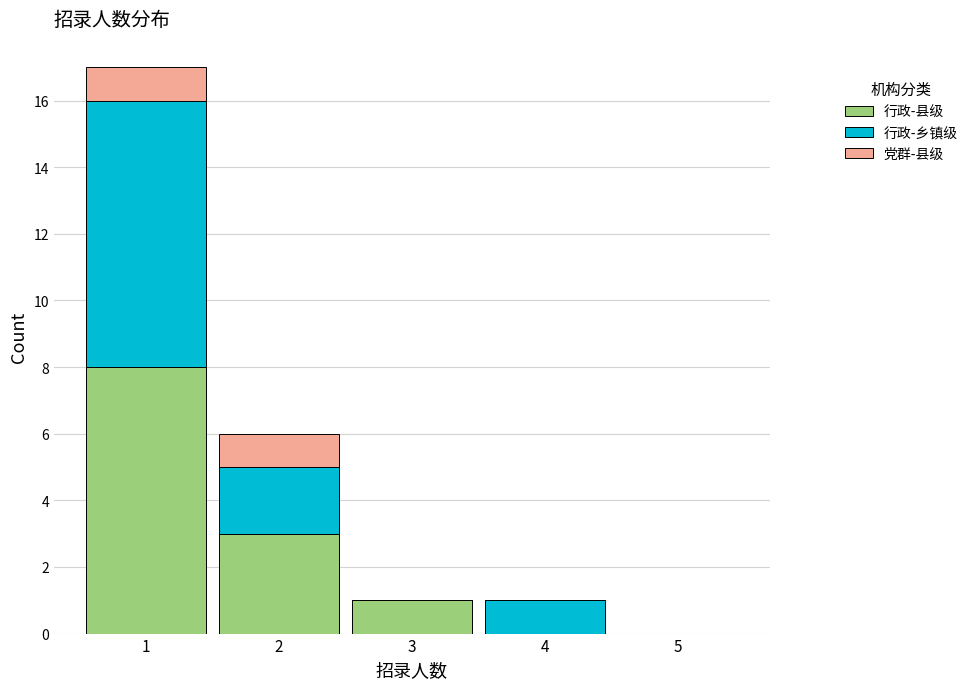

Reading left to right, transcribe this chart: for each stacked bar, give the range it covers on the x-axis and its total height. The values are not printed on the chart, so give them approximately, as read against the axis.

0.5 to 1.5: 17
1.5 to 2.5: 6
2.5 to 3.5: 1
3.5 to 4.5: 1
4.5 to 5.5: 0